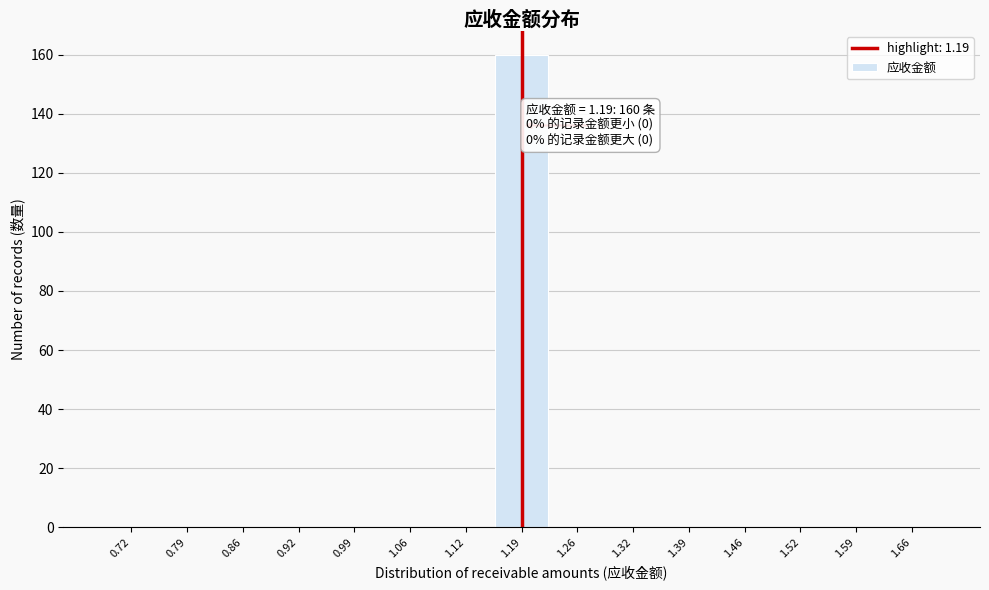

Over which range of the x-axis is the bar tallest?

1.16 to 1.22